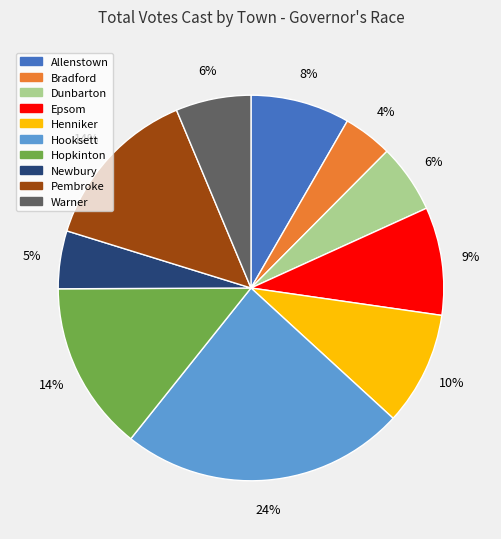

Is Pembroke the majority of the pie?

No